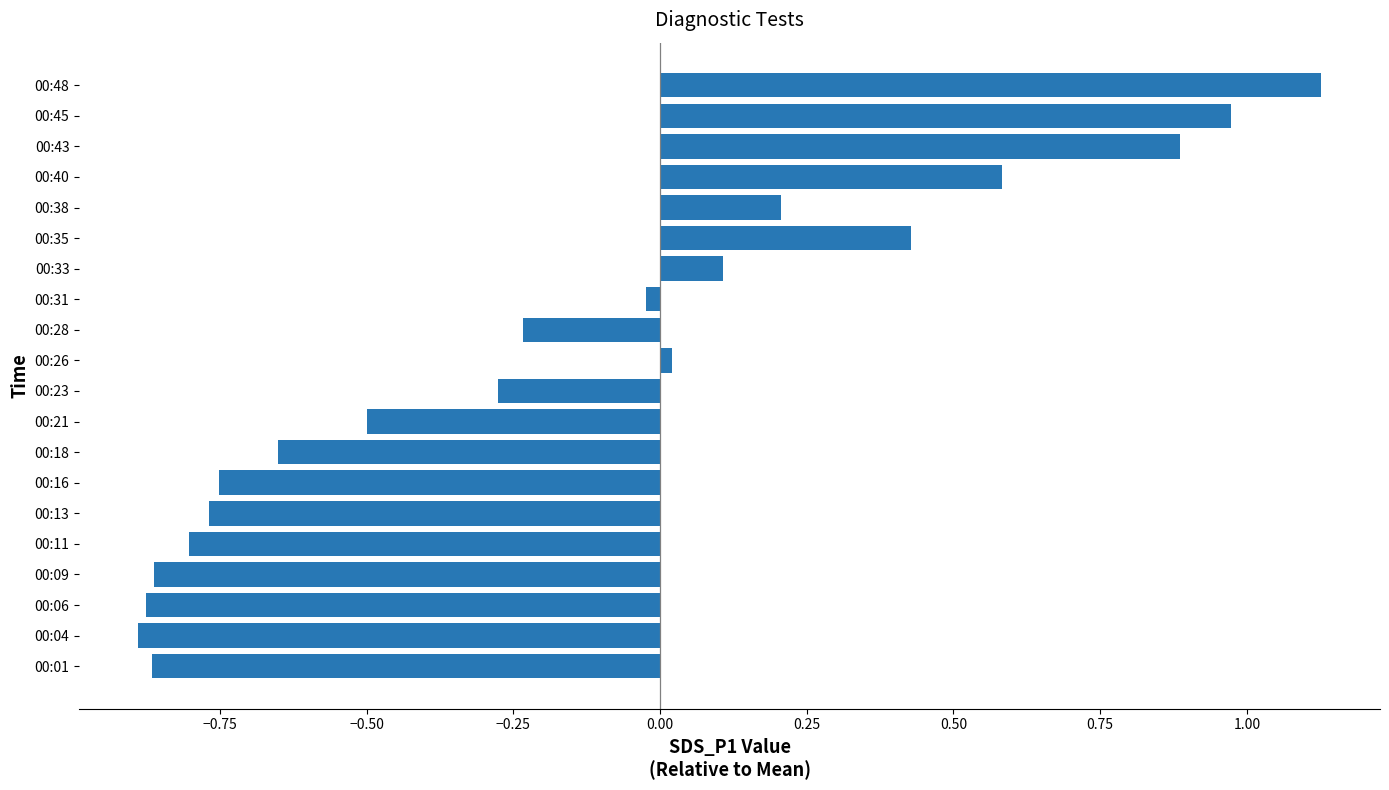

Which has a higher value, 00:16 or 00:21?

00:21